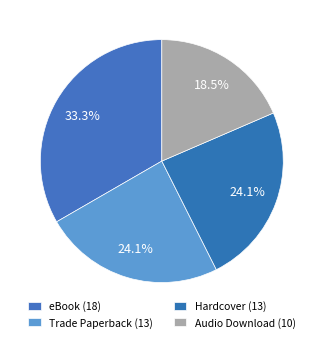

Is there a majority slice in this chart?

No